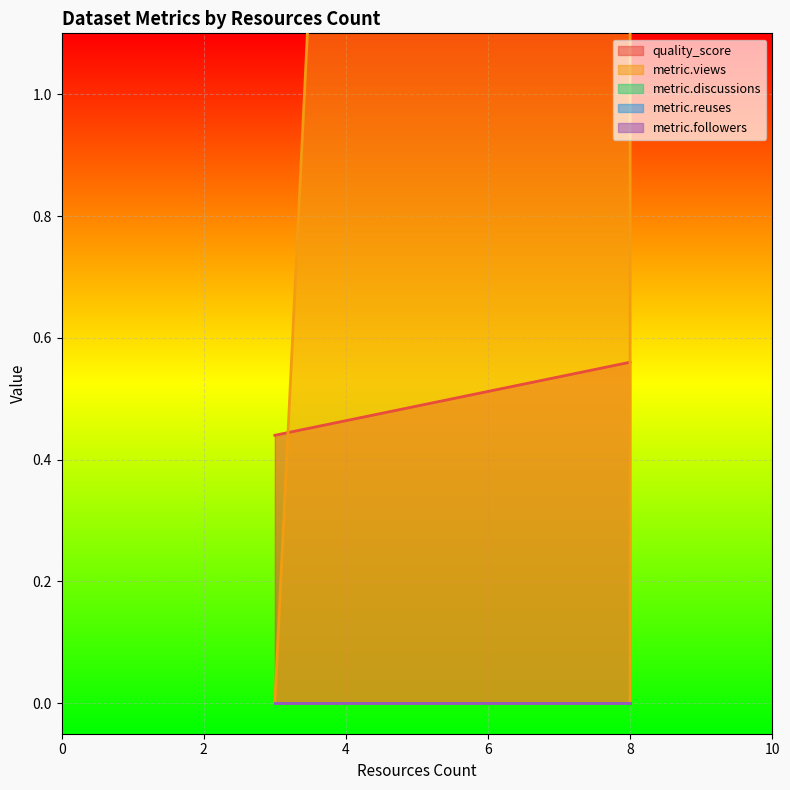

True or false: metric.views and metric.discussions intersect in this chart.

False